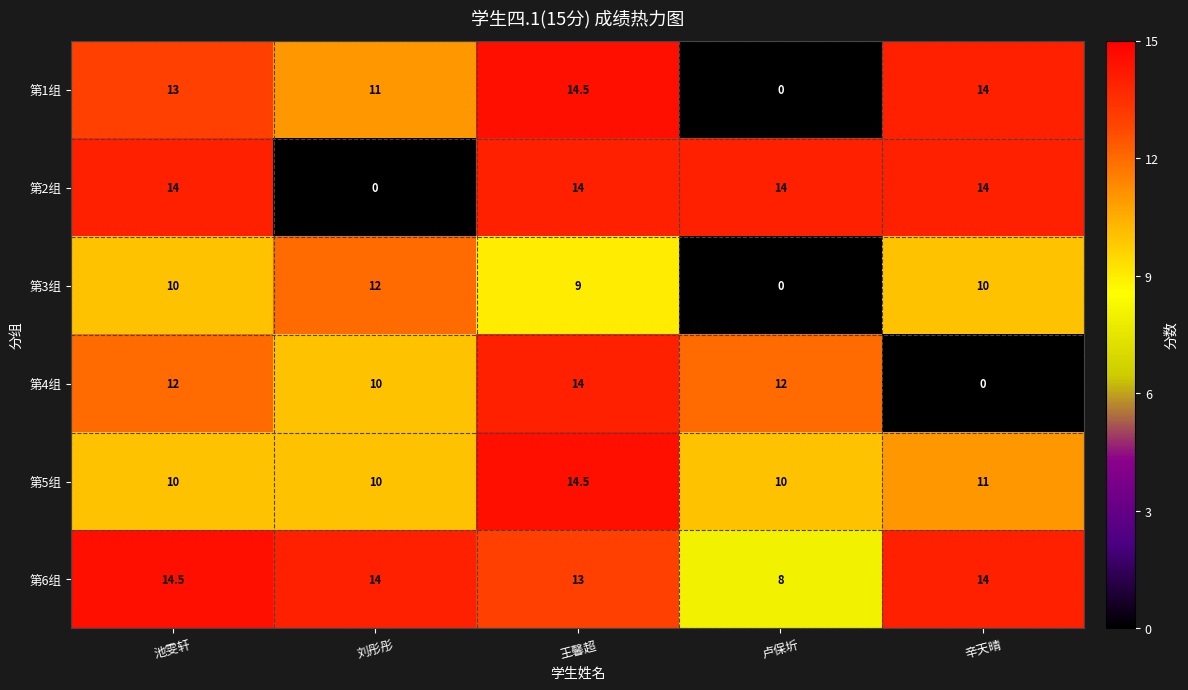

How many distinct data groups are displayed?

6